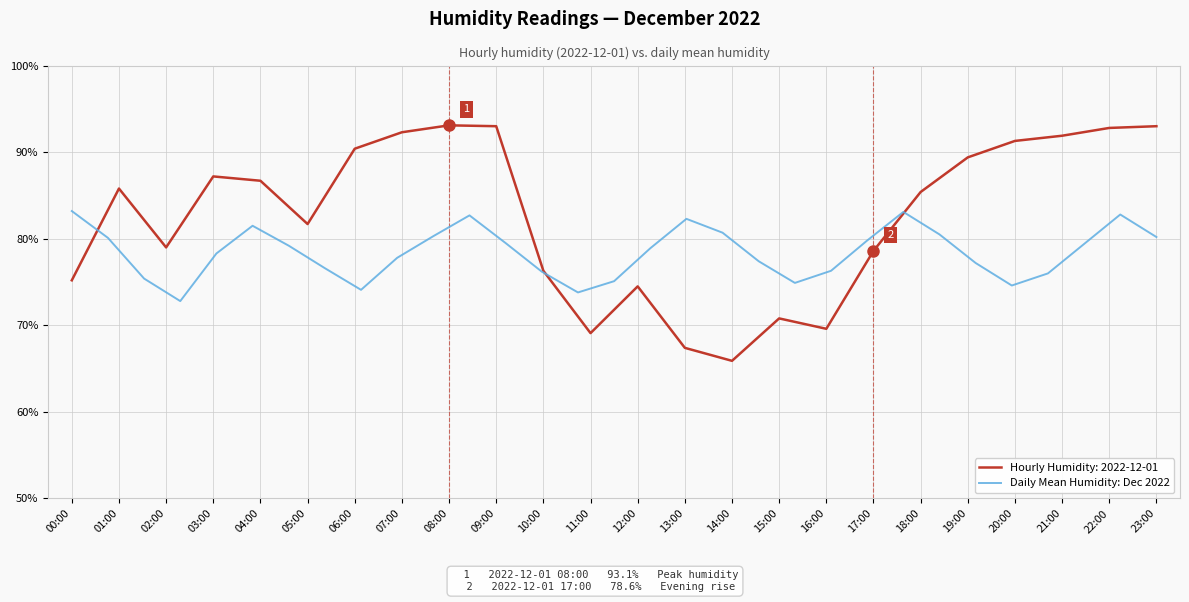

What is the minimum value for Daily Mean Humidity: Dec 2022?

72.8